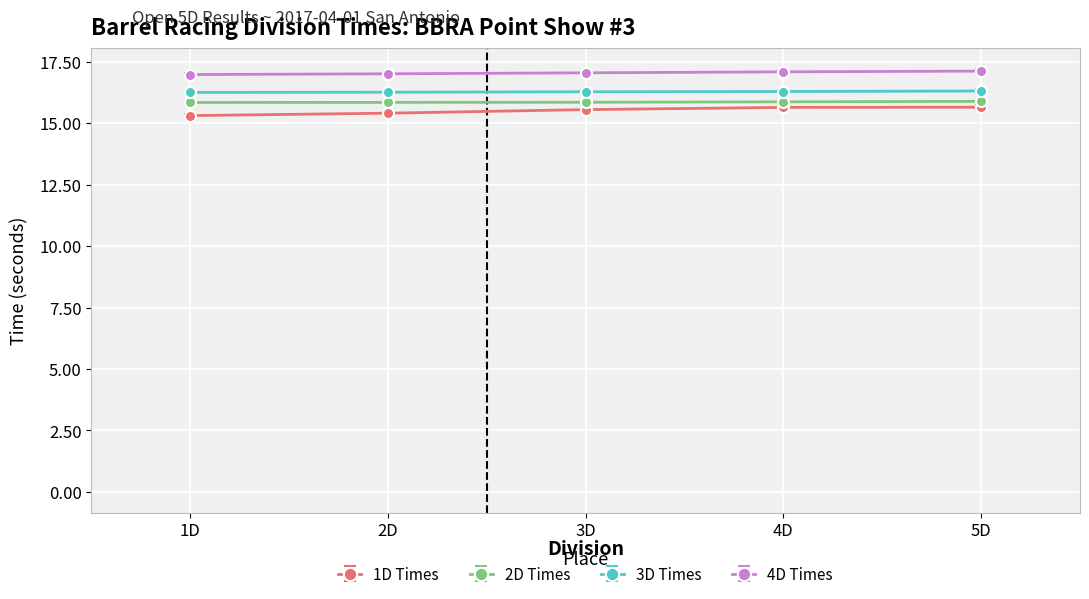

True or false: 4D Times and 2D Times cross at least once.

False